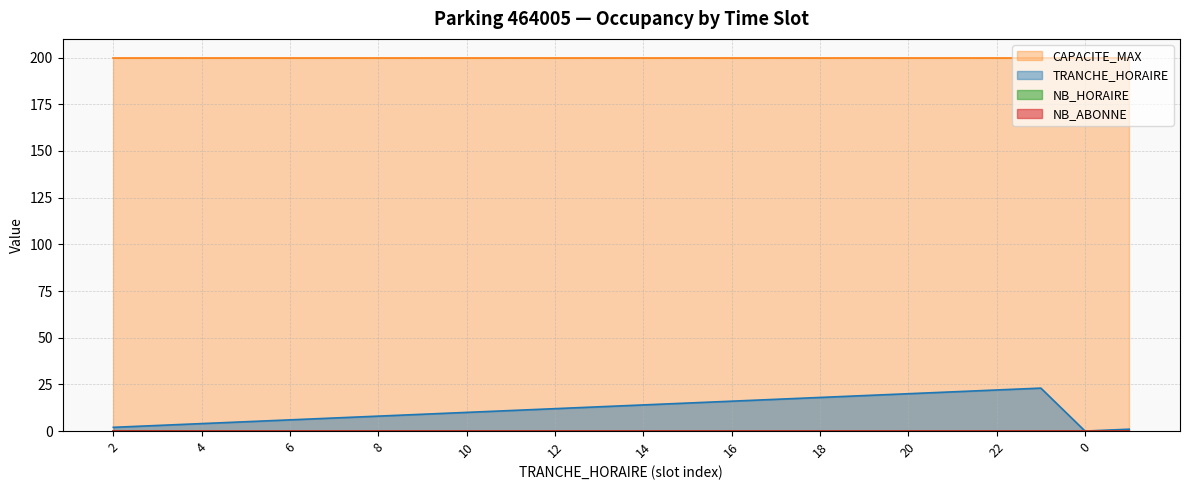

Reading left to right, list all the values displayed in this chart.

TRANCHE_HORAIRE: 2=2	3=3	4=4	5=5	6=6	7=7	8=8	9=9	10=10	11=11	12=12	13=13	14=14	15=15	16=16	17=17	18=18	19=19	20=20	21=21	22=22	23=23	0=0	1=1
CAPACITE_MAX: 2=200	3=200	4=200	5=200	6=200	7=200	8=200	9=200	10=200	11=200	12=200	13=200	14=200	15=200	16=200	17=200	18=200	19=200	20=200	21=200	22=200	23=200	0=200	1=200
NB_HORAIRE: 2=0	3=0	4=0	5=0	6=0	7=0	8=0	9=0	10=0	11=0	12=0	13=0	14=0	15=0	16=0	17=0	18=0	19=0	20=0	21=0	22=0	23=0	0=0	1=0
NB_ABONNE: 2=0	3=0	4=0	5=0	6=0	7=0	8=0	9=0	10=0	11=0	12=0	13=0	14=0	15=0	16=0	17=0	18=0	19=0	20=0	21=0	22=0	23=0	0=0	1=0